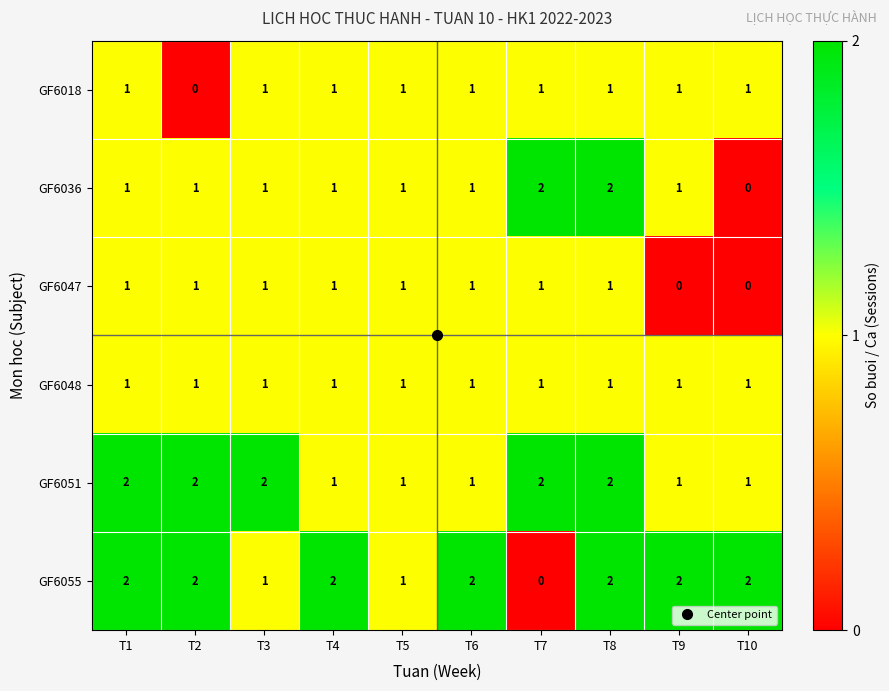

Which series changed the most between T2 and T7?

GF6055